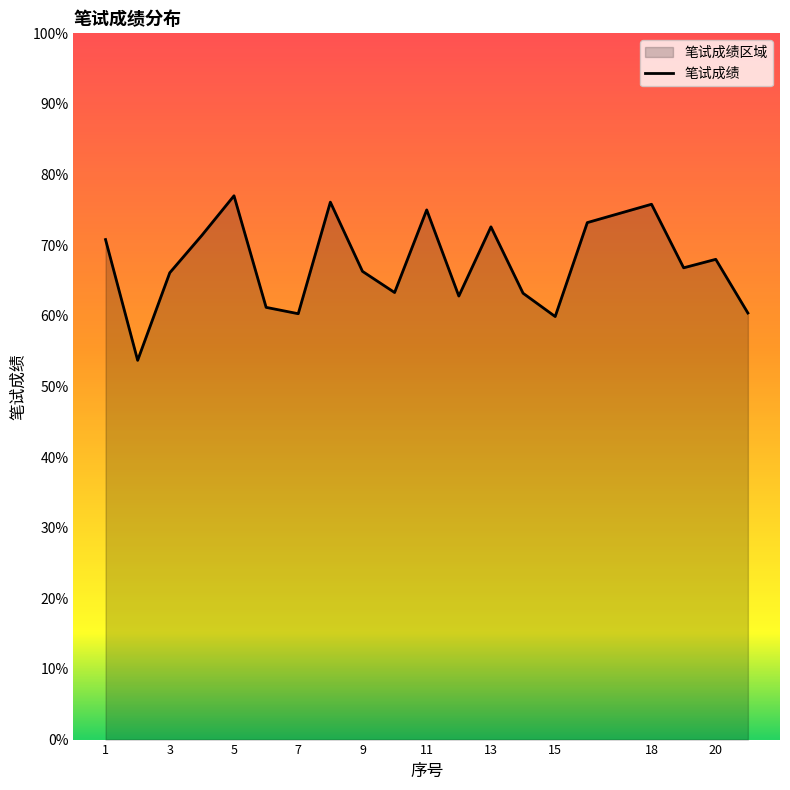

How many data points does each series have?

20